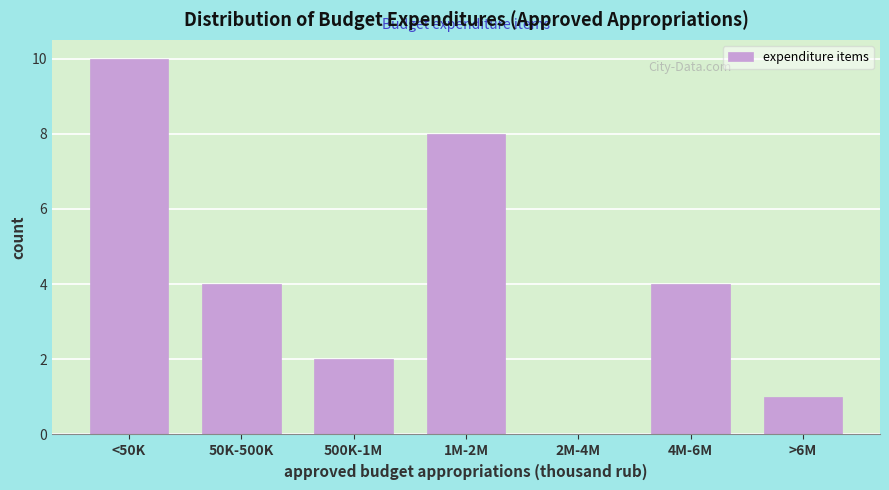

Reading left to right, list all the values displayed in this chart.

<50K=10	50K-500K=4	500K-1M=2	1M-2M=8	2M-4M=0	4M-6M=4	>6M=1